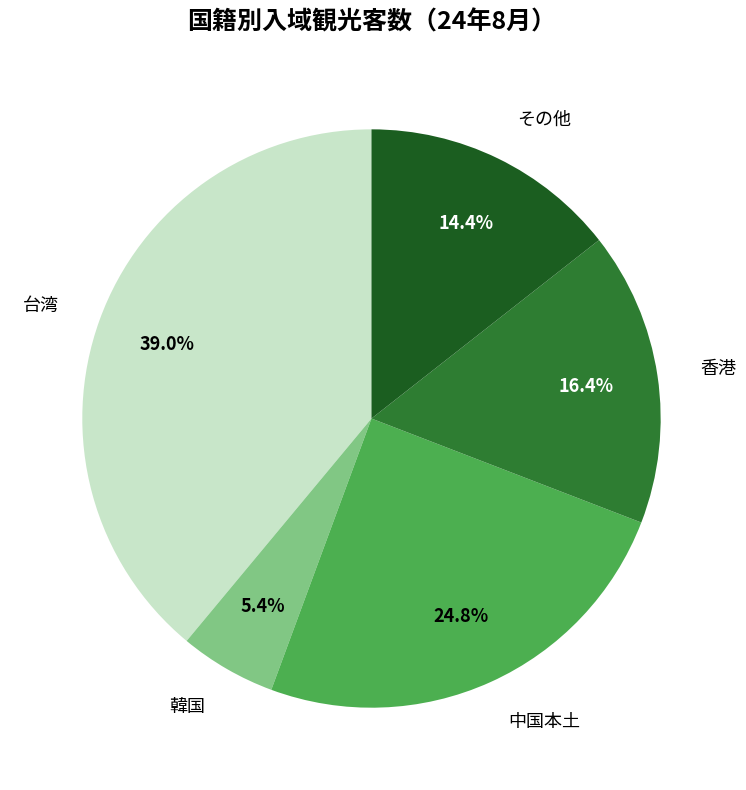

What is the ratio of the value at 中国本土 to the value at 韓国?

4.6